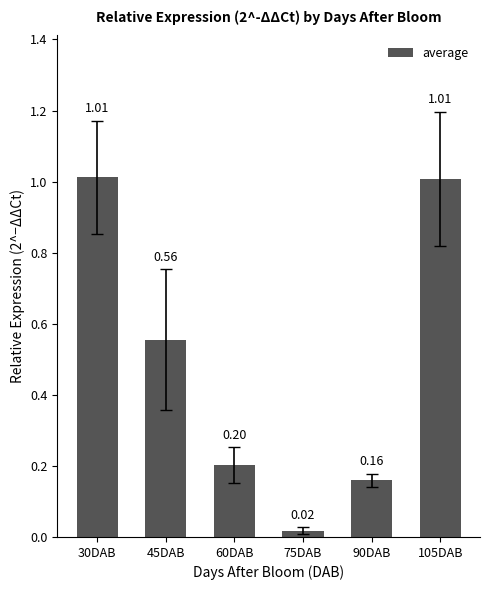

What is the sum of all values?

3.0